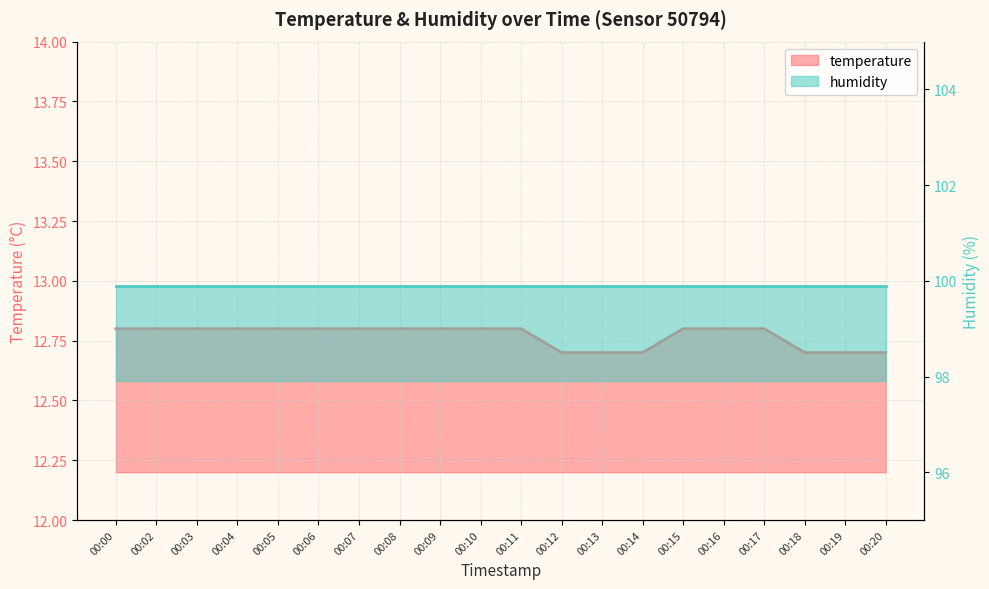

Reading left to right, what are all the values shown in this chart?

12.8	12.8	12.8	12.8	12.8	12.8	12.8	12.8	12.8	12.8	12.8	12.7	12.7	12.7	12.8	12.8	12.8	12.7	12.7	12.7